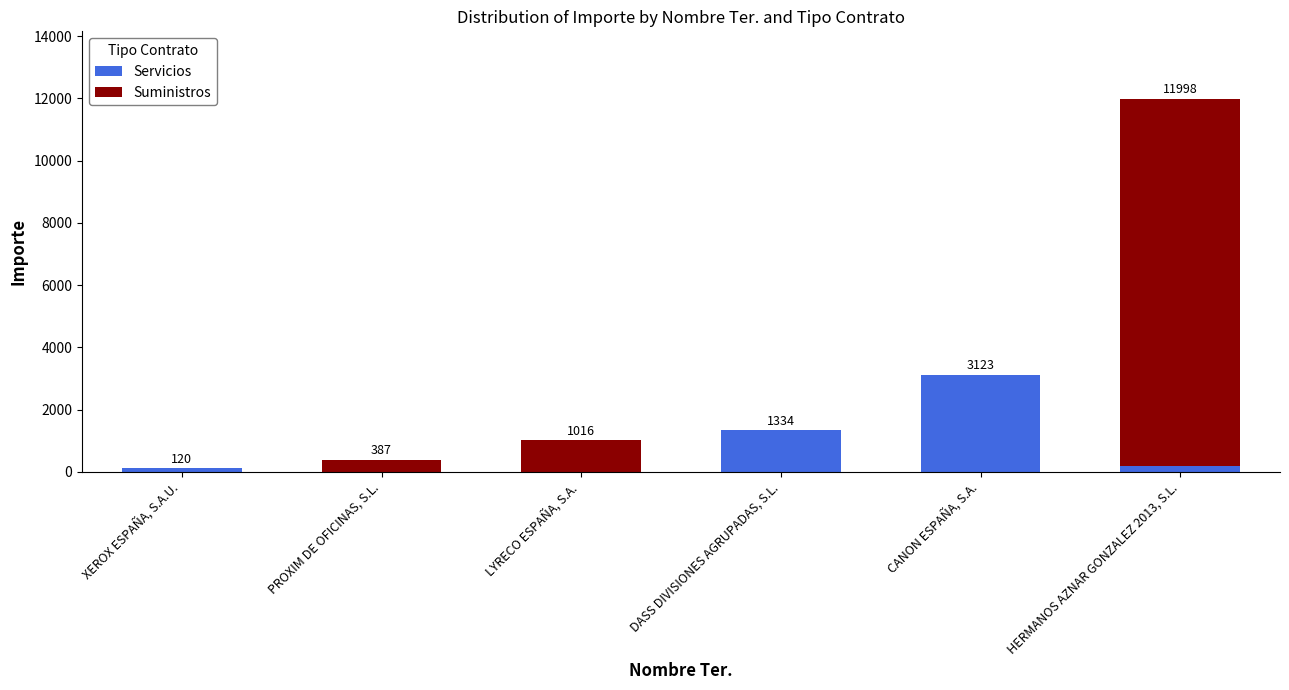

Are the bars horizontal?

No